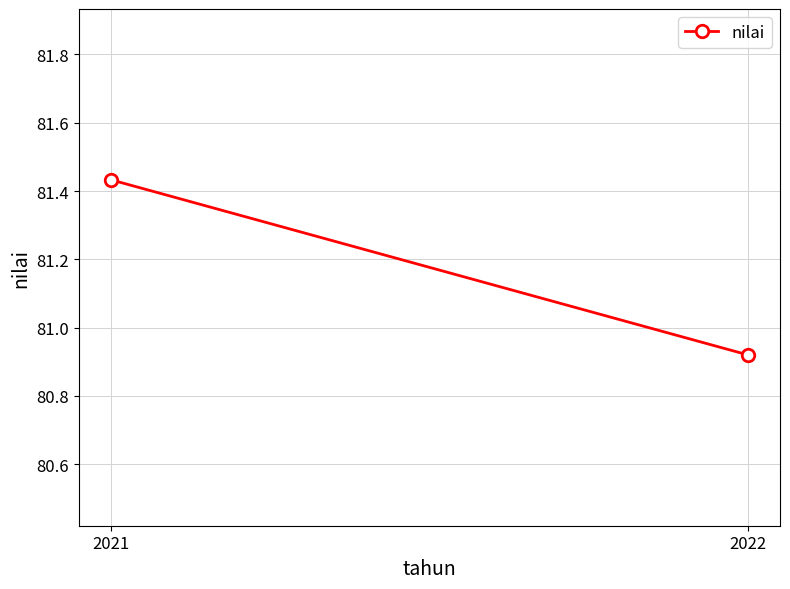

Where does the data first go above 81?

2021